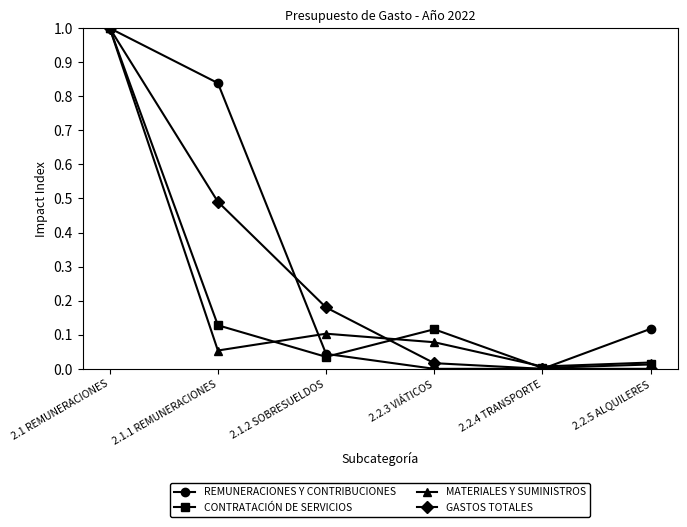

Does the chart display data point markers on the line(s)?

Yes